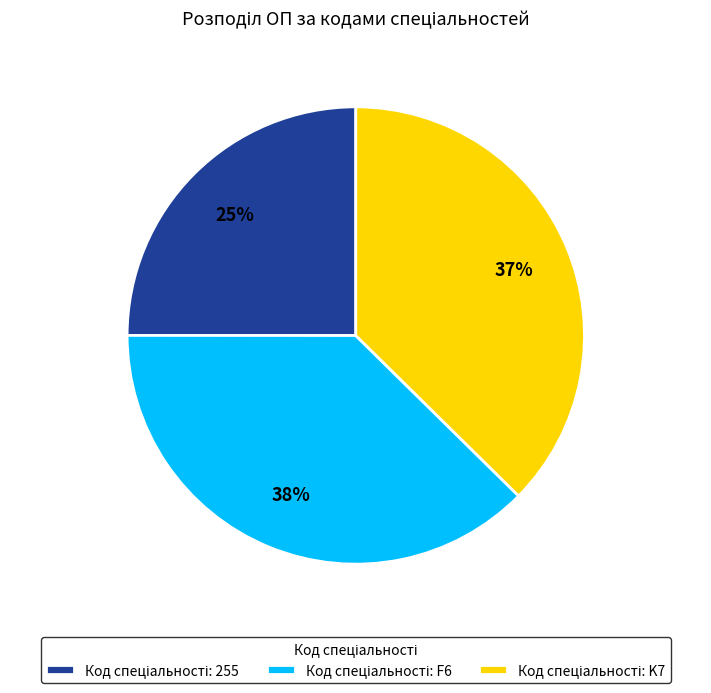

Is there any slice that represents more than half of the pie?

No